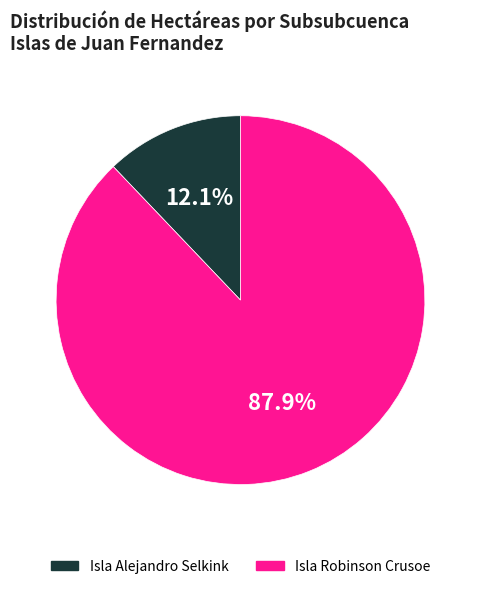

Which slice represents more than half of the pie?

Isla Robinson Crusoe